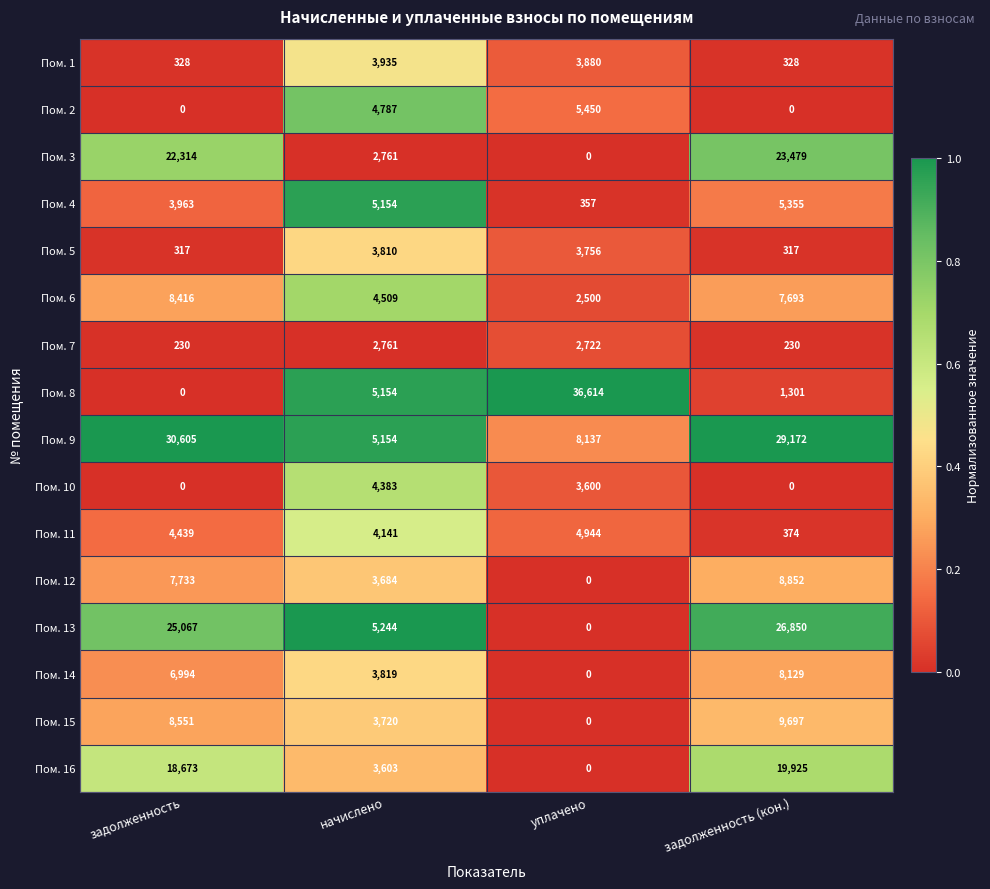

Which series has the largest range (max minus min)?

Пом. 8